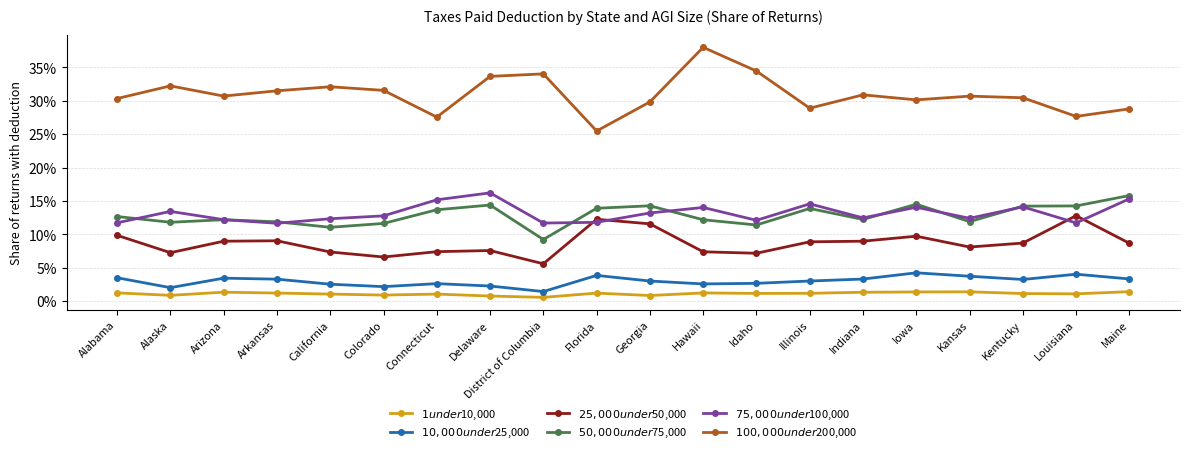

Where is the first local minimum for $25,000 under $50,000?

Alaska